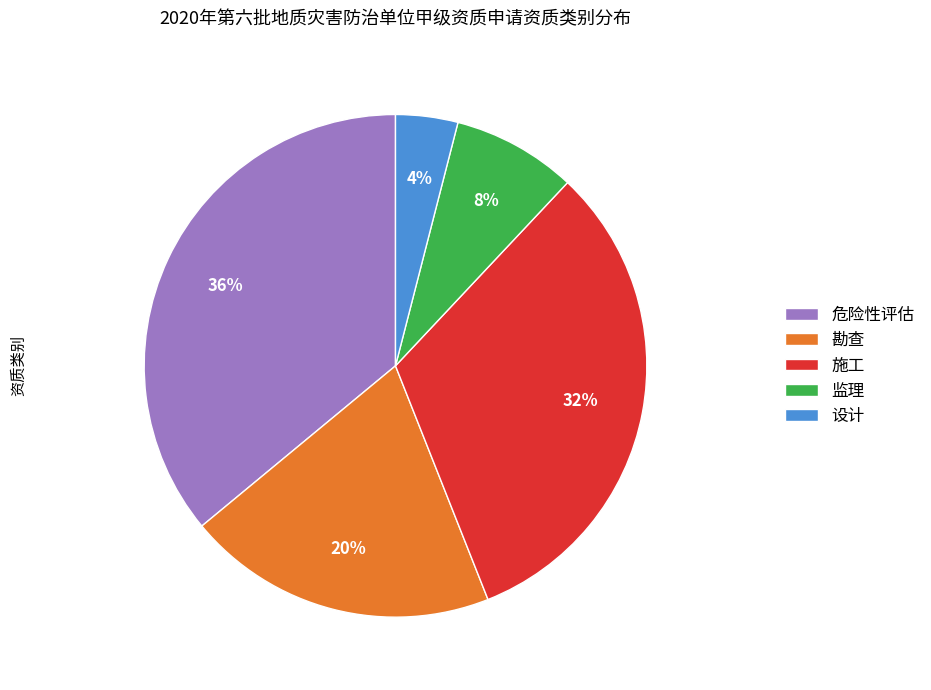

Rank the categories by value from lowest to highest.

设计, 监理, 勘查, 施工, 危险性评估